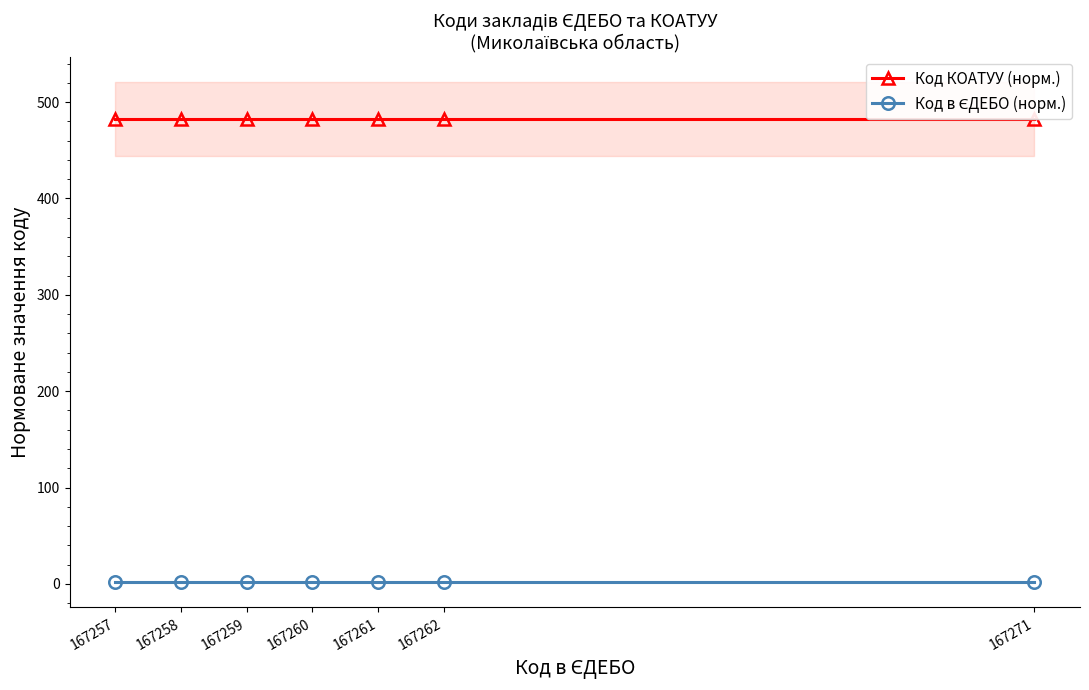

At which label is Код в ЄДЕБО (норм.) closest to 1?

167257